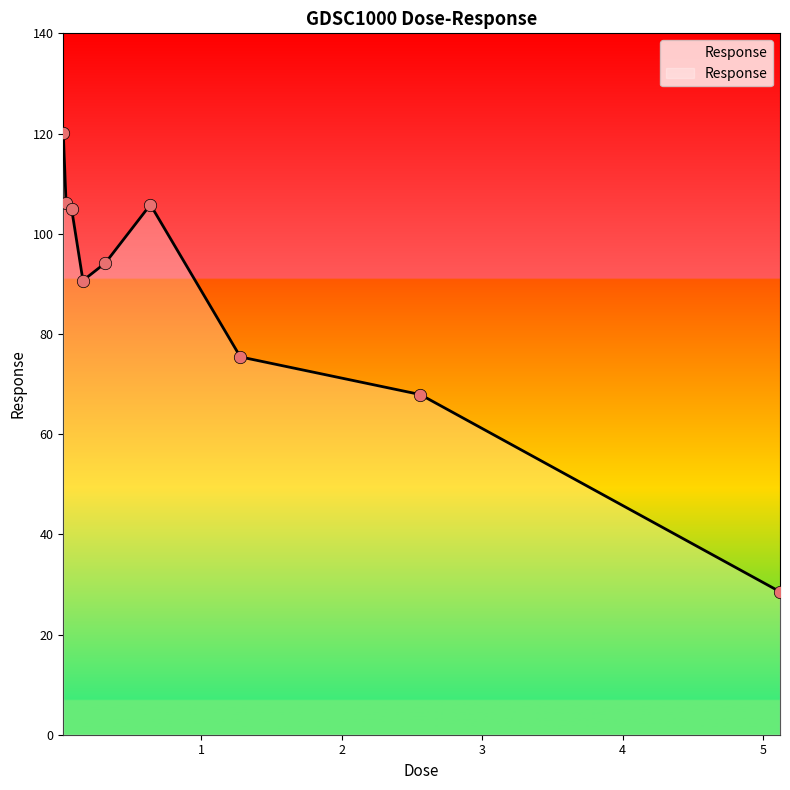

What is the difference between the maximum and minimum values?

91.6